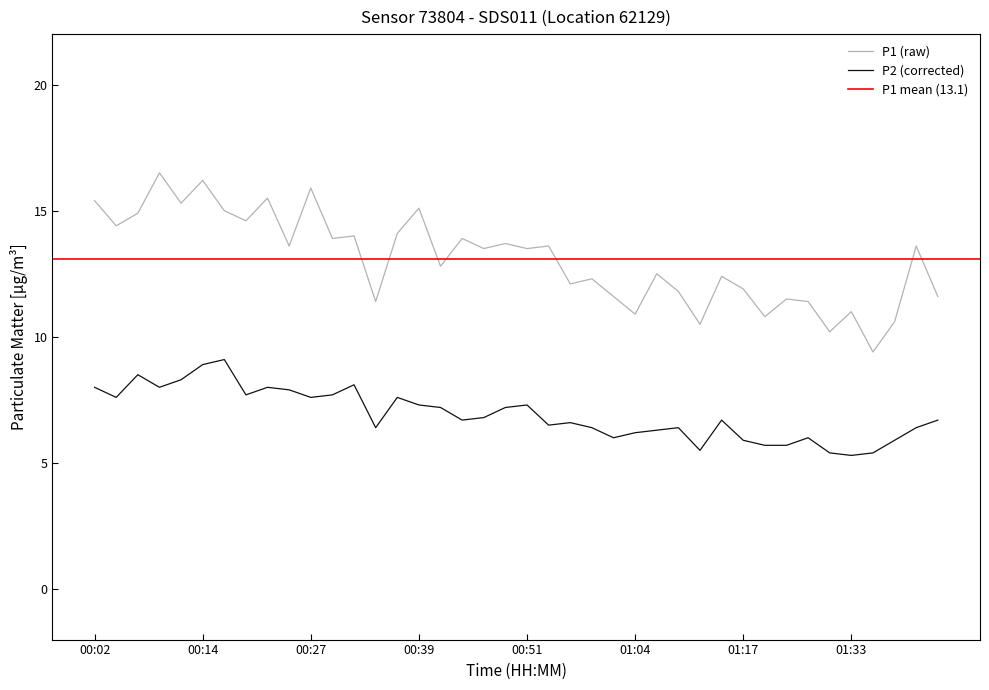

Does the chart have visible grid lines?

No